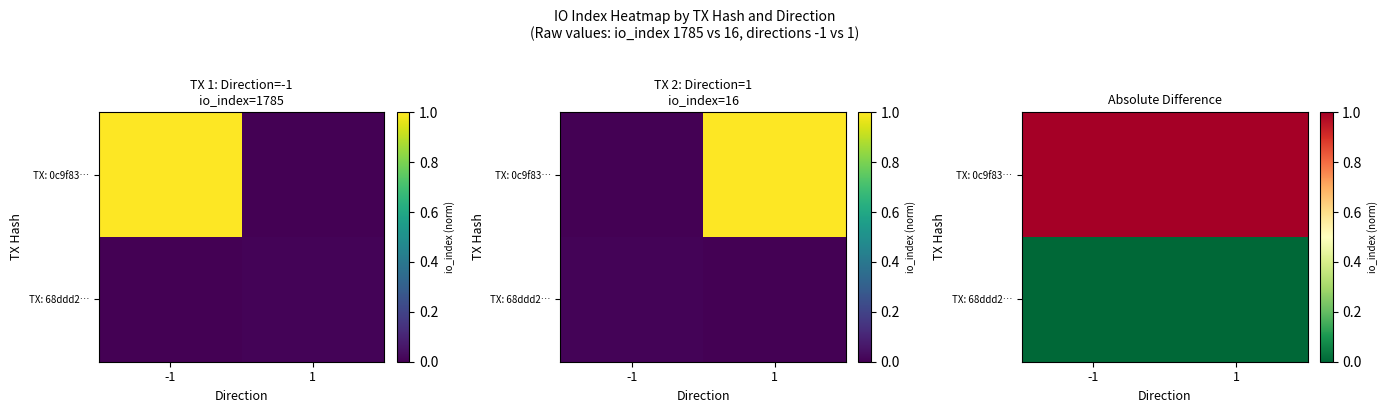

Which series has the largest total across all categories?

TX: 0c9f83…